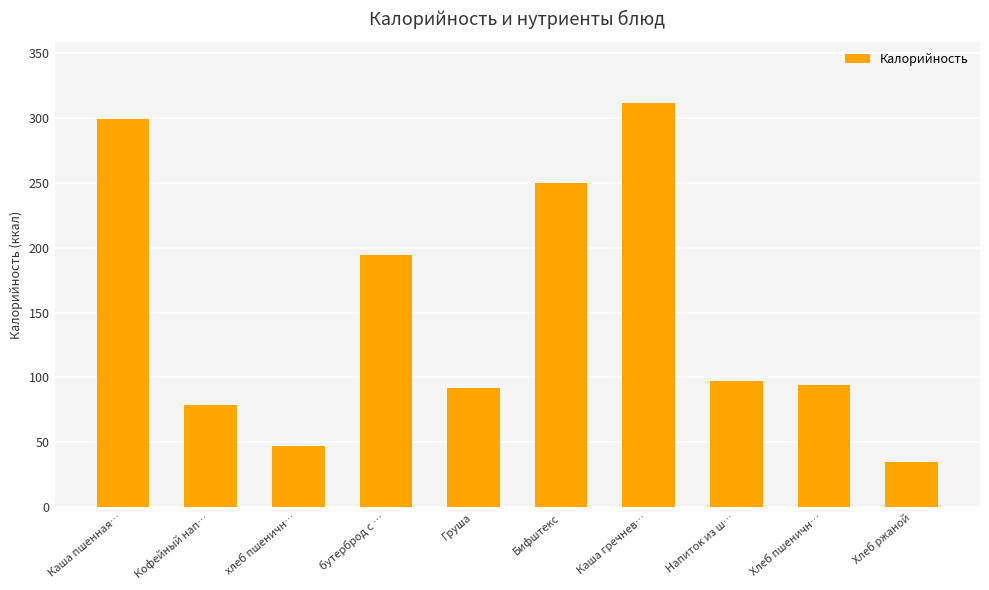

Where is the data nearest to the value 173?

бутерброд с …